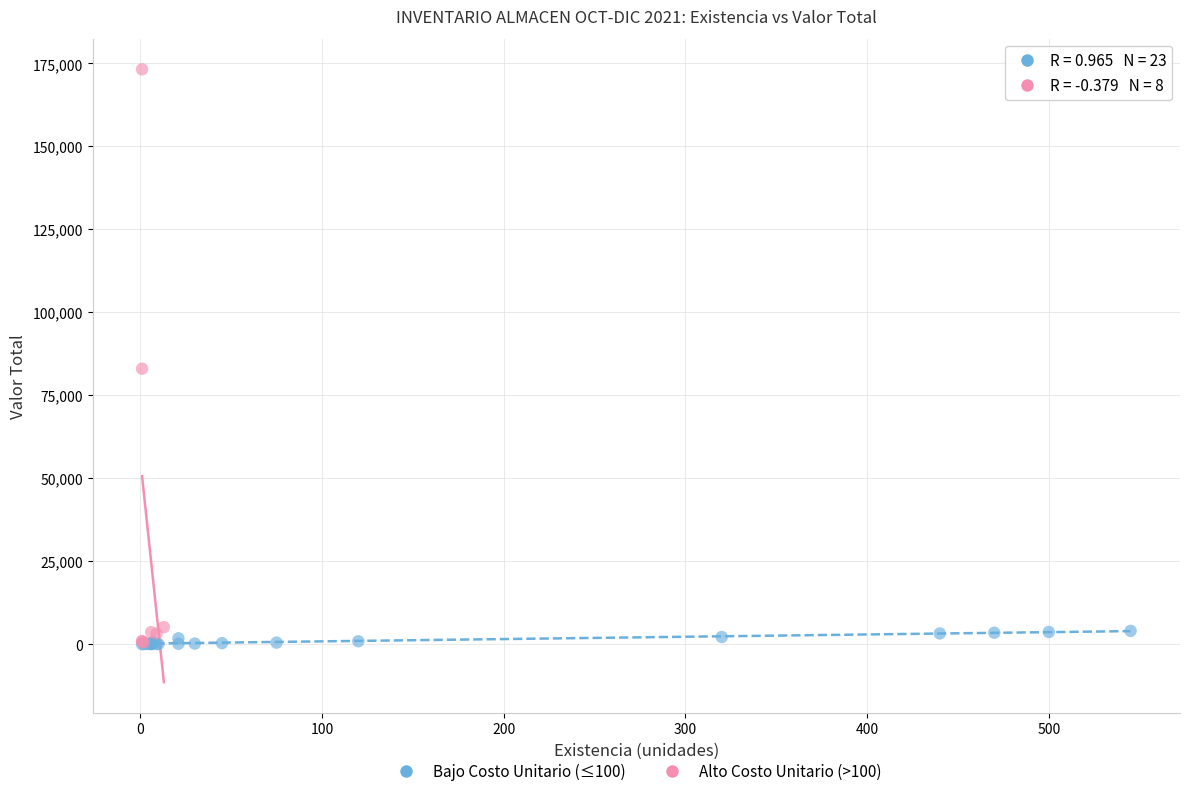

Which series contains the highest Y value?

Alto Costo Unitario (>100)